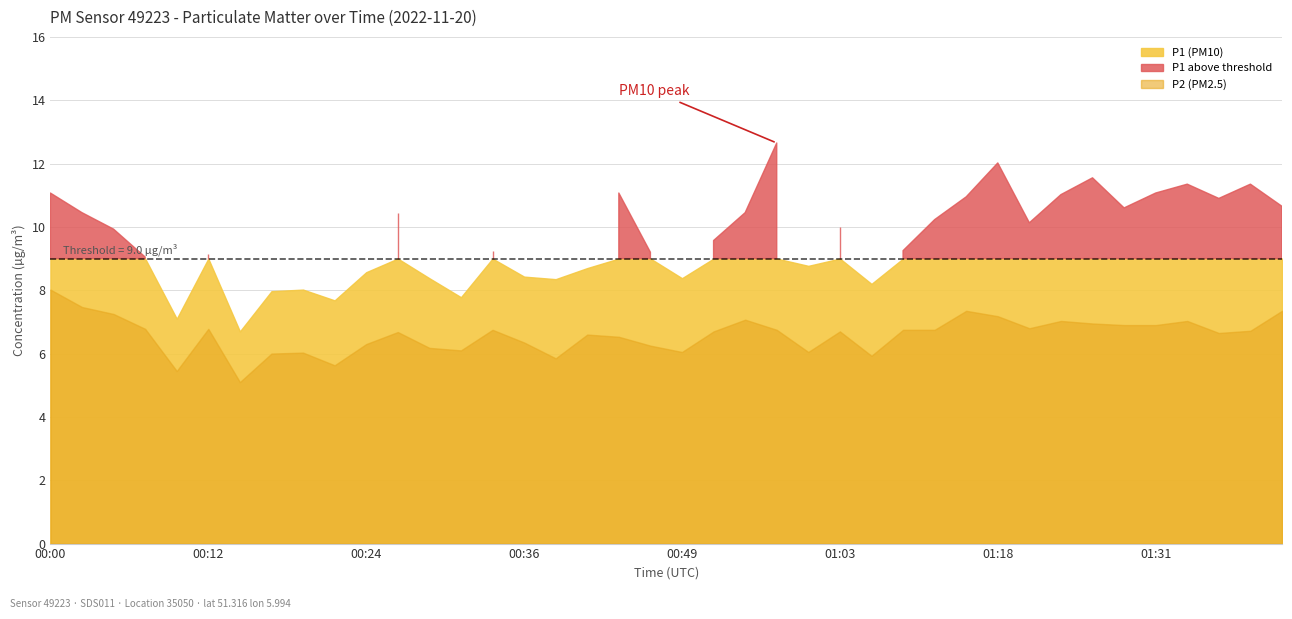

True or false: P2 has a value of 2.0 at 00:44.

False